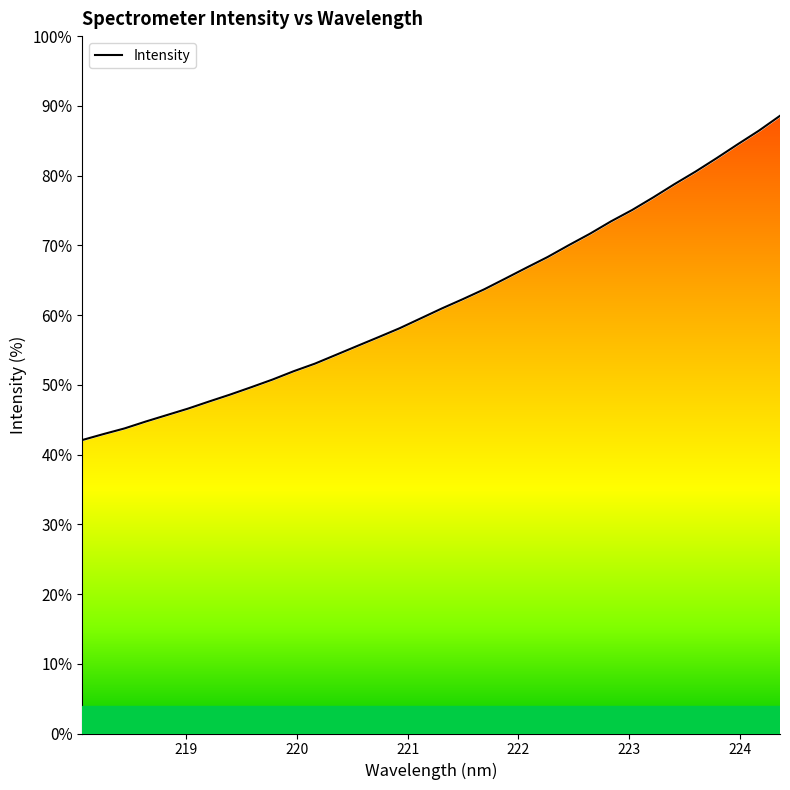

How many values are below 3047?

17